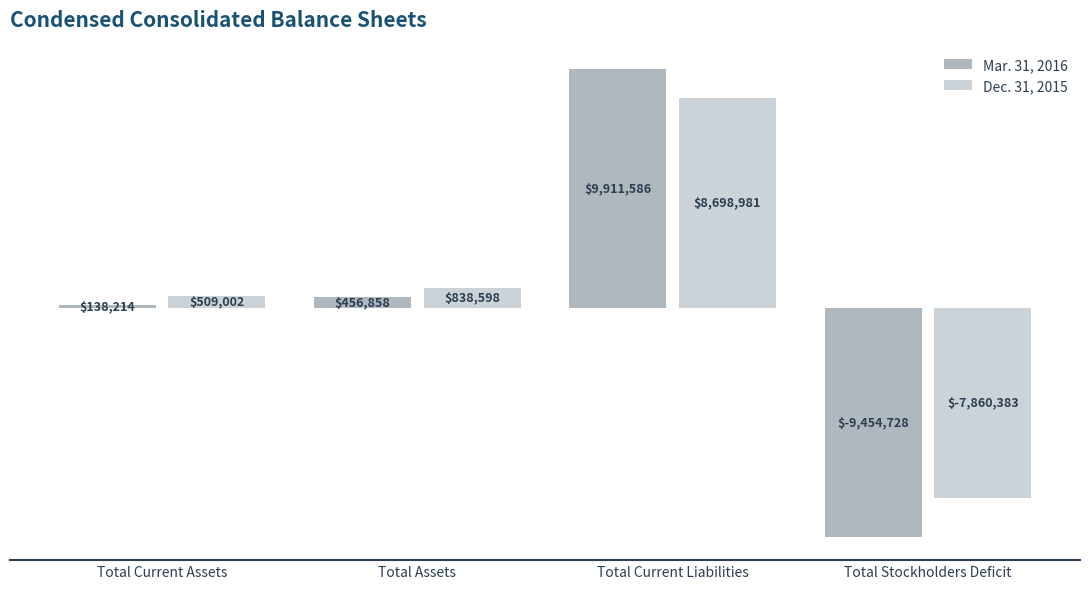

What is the maximum value for Dec. 31, 2015?

8698981